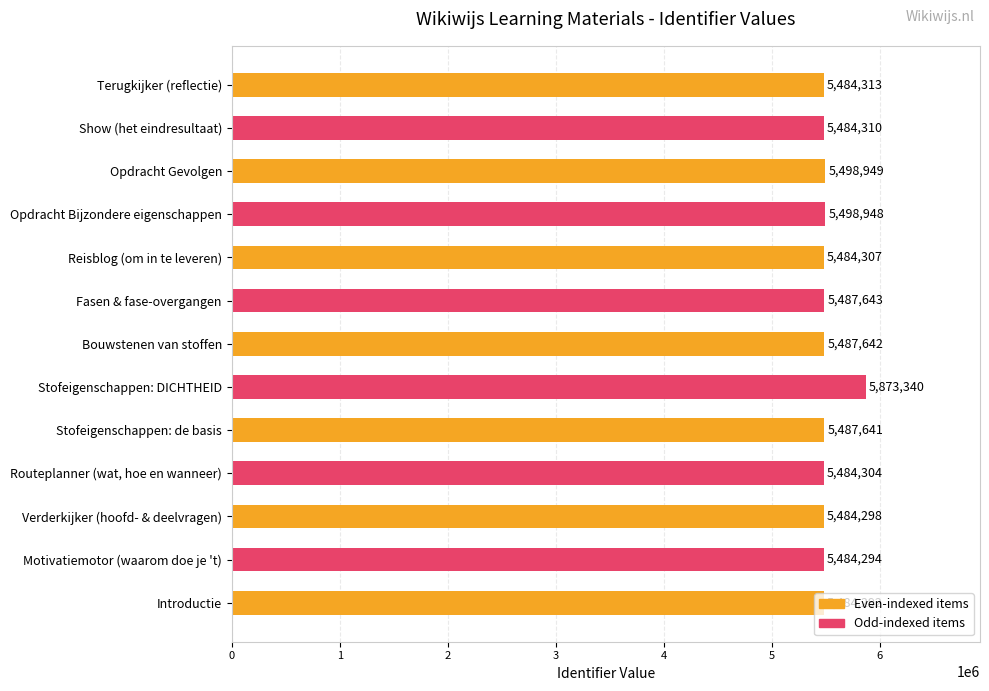

Is it true that the value at Stofeigenschappen: DICHTHEID is 5873340?

True